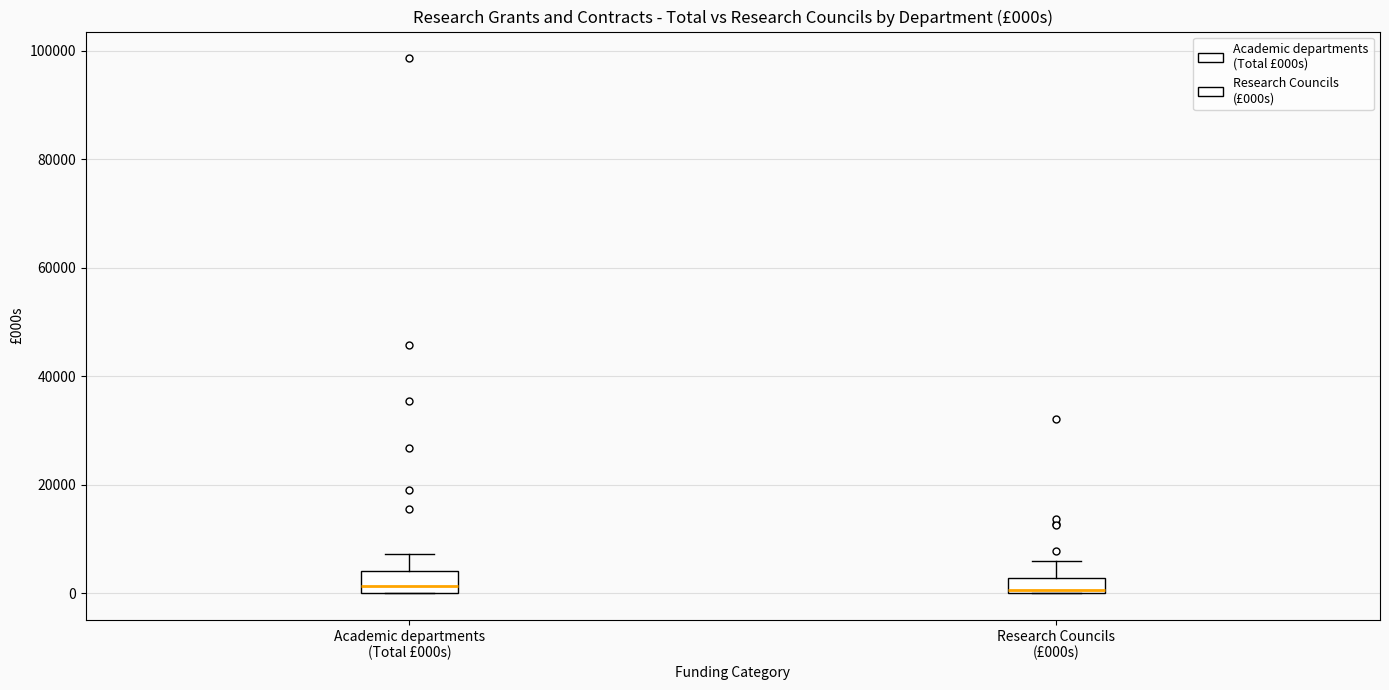

Where does the median line of the box for Academic departments (Total £000s) sit on the y-axis? The values are not printed on the chart, so give them approximately, as read against the axis.

2000